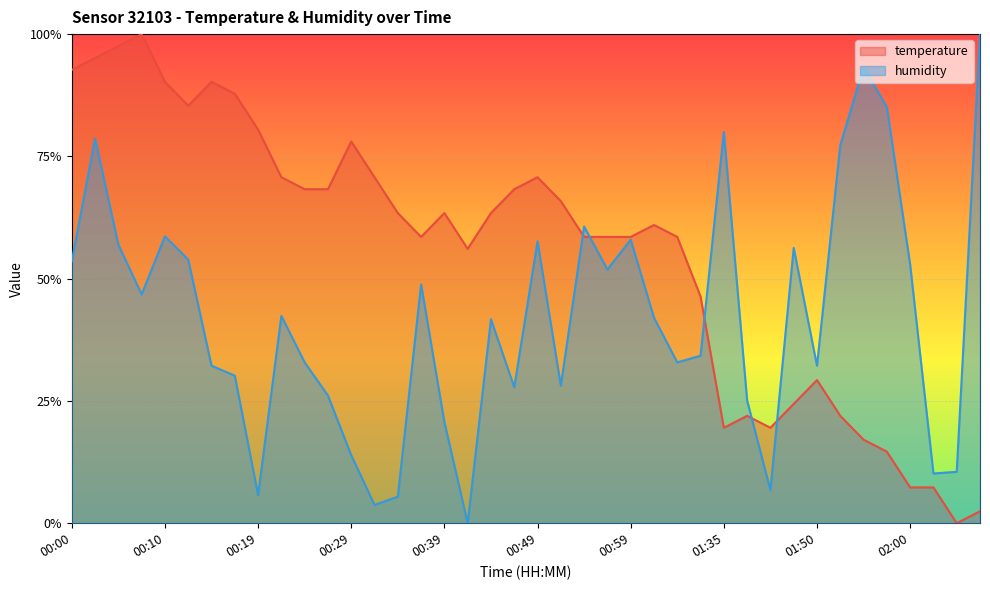

True or false: humidity and temperature intersect in this chart.

True